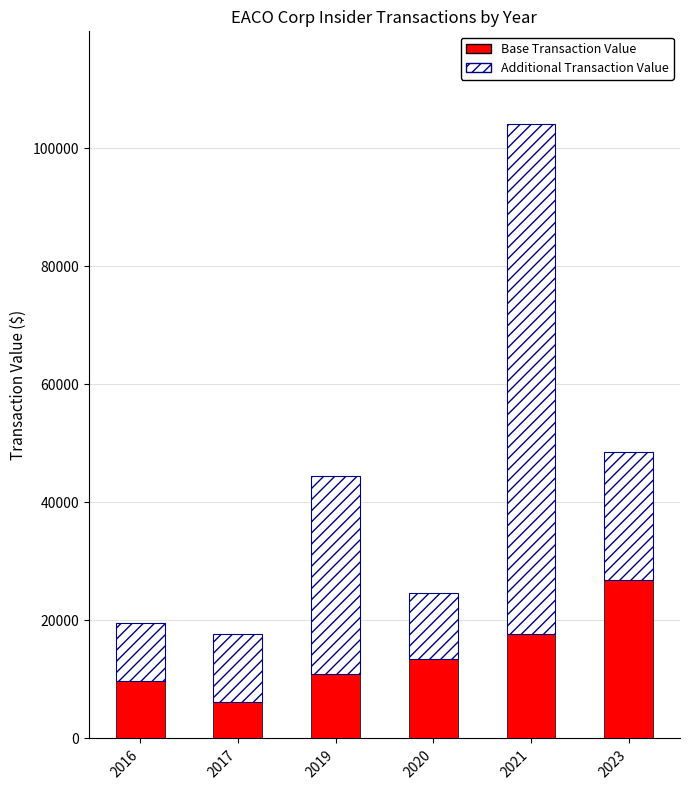

Reading left to right, transcribe the values for Base Transaction Value.

2016=9760	2017=6206	2019=10920	2020=13520	2021=17730	2023=26834